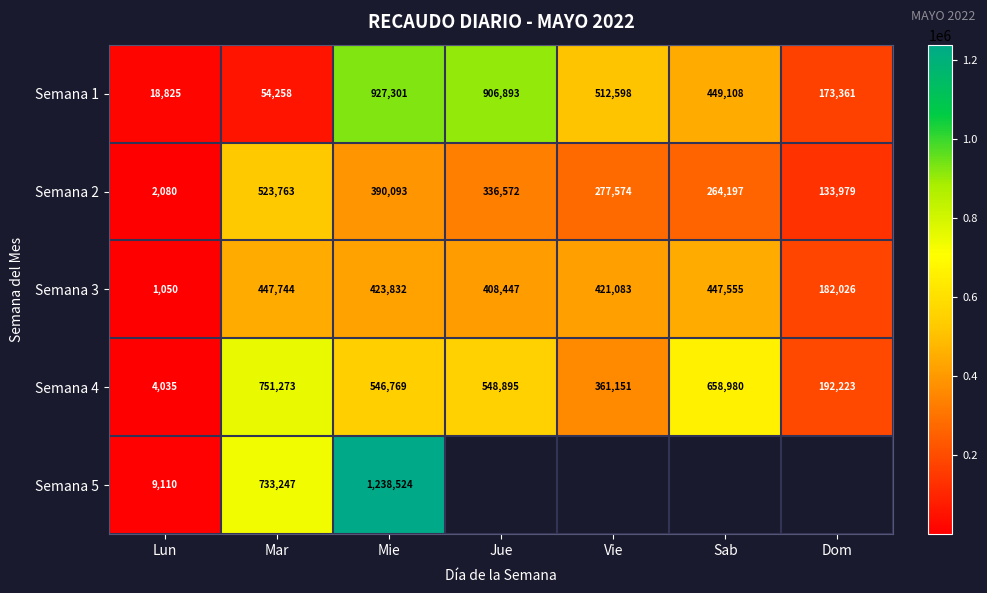

What is the difference between the second highest and minimum values in the Semana 4 series?

654945